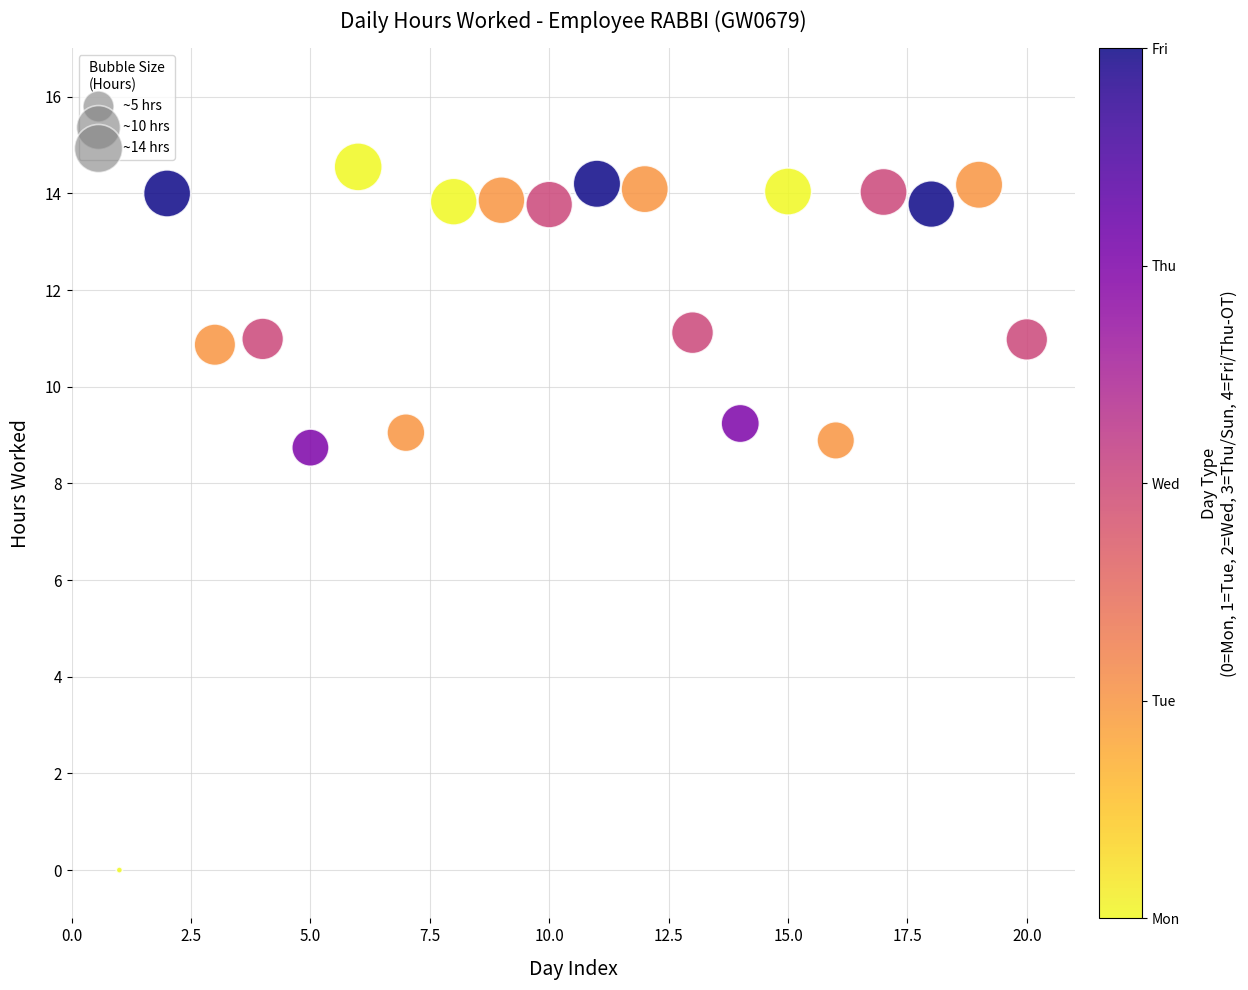

What is the range of X values (max minus min)?

19.0